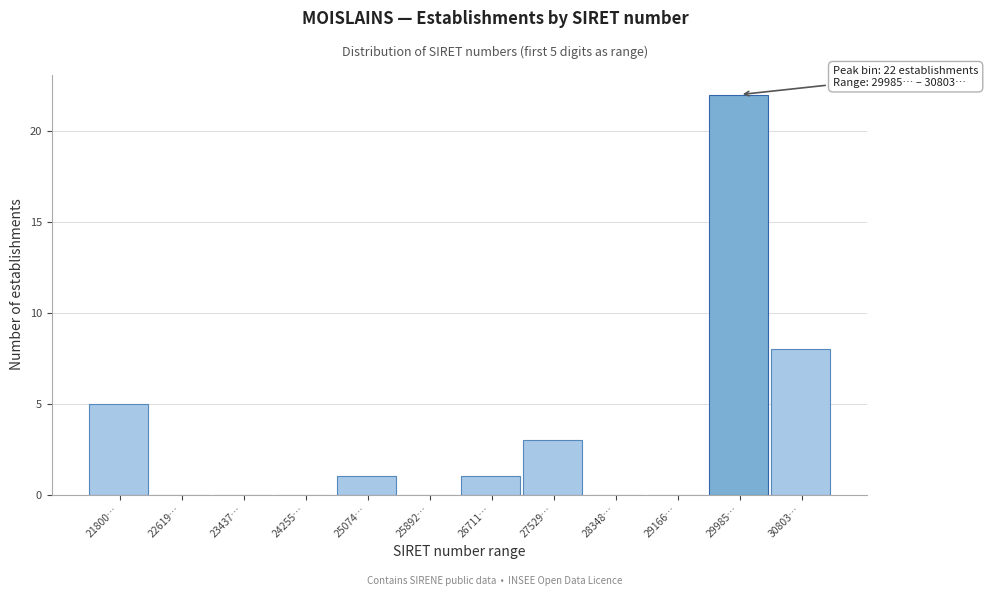

Reading left to right, transcribe all the data shown in this chart.

21800…=5	22619…=0	23437…=0	24255…=0	25074…=1	25892…=0	26711…=1	27529…=3	28348…=0	29166…=0	29985…=22	30803…=8